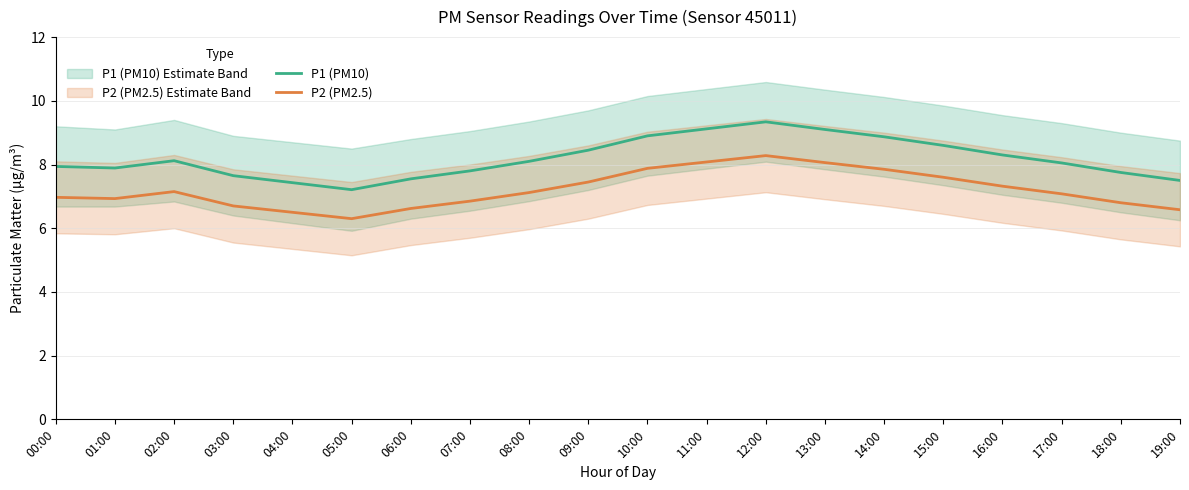

Between 01:00 and 09:00, which series saw the biggest shift?

P1 (PM10)